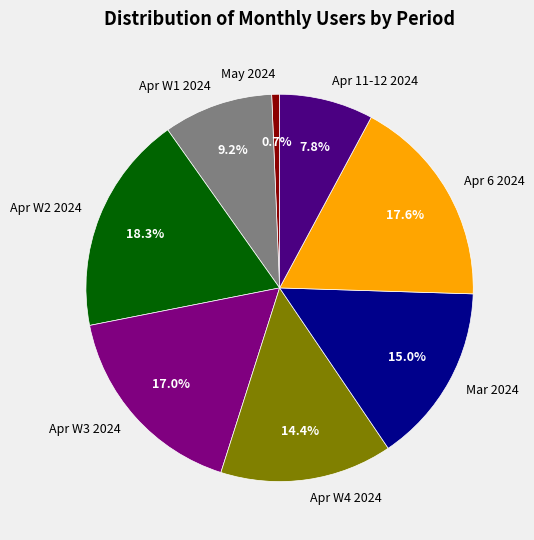

How much of the chart is everything except Apr 11-12 2024?

92.2%